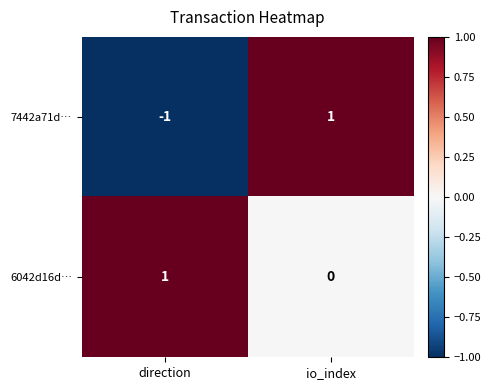

At io_index, list the series in order from largest to smallest.

7442a71d…, 6042d16d…